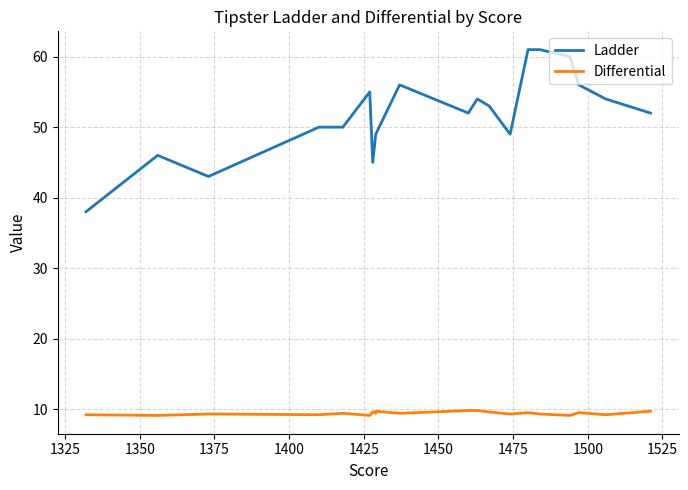

At 1500, list the series in order from smallest to largest.

Differential, Ladder